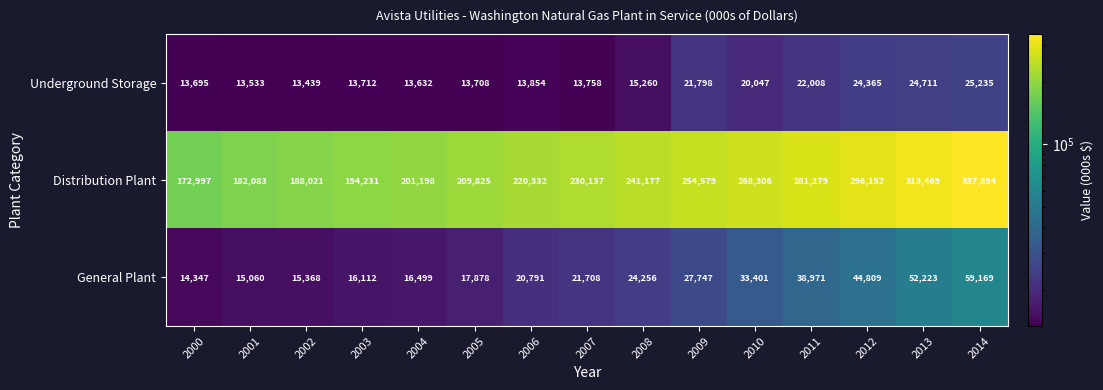

What value does the Distribution Plant series have at 2011?

281279